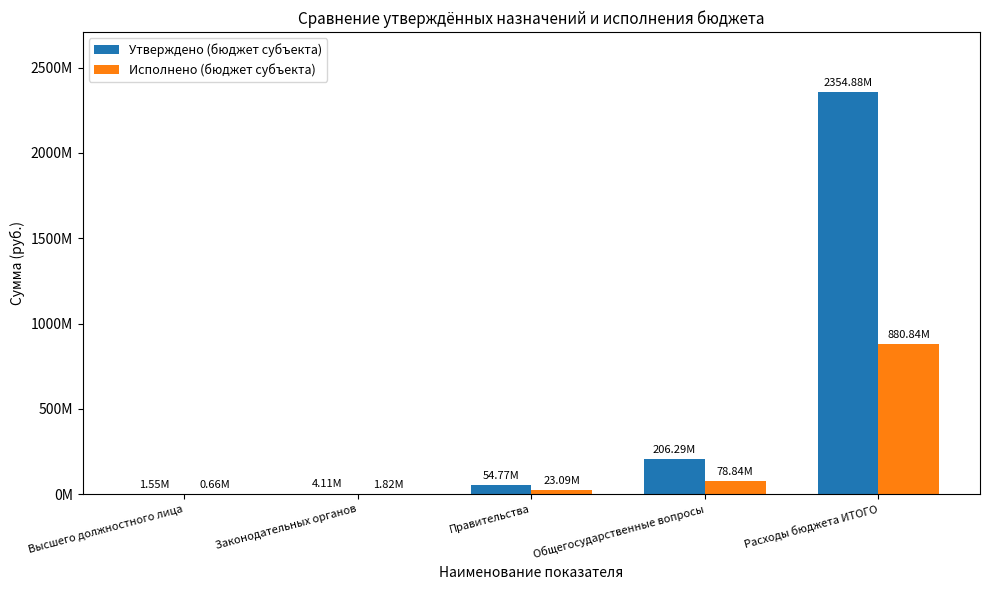

What is the difference between the maximum and second lowest values in the Утверждено (бюджет субъекта) series?

2350769985.1